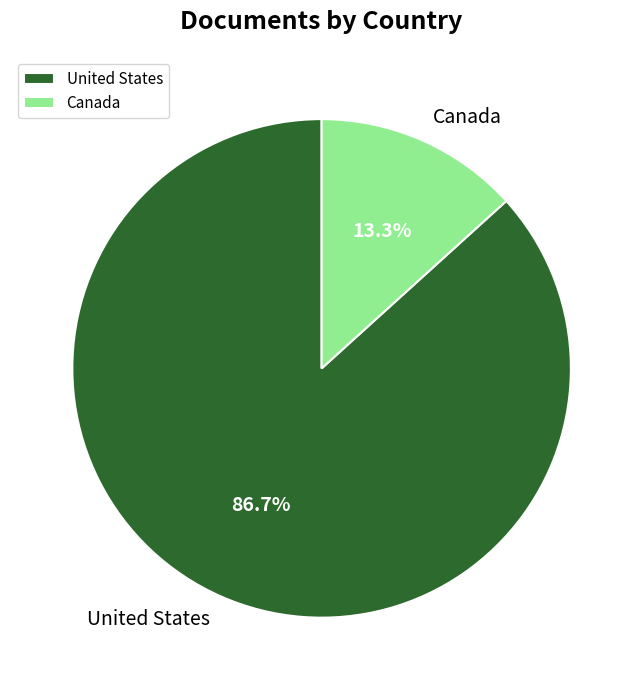

How many slices are in this pie chart?

2